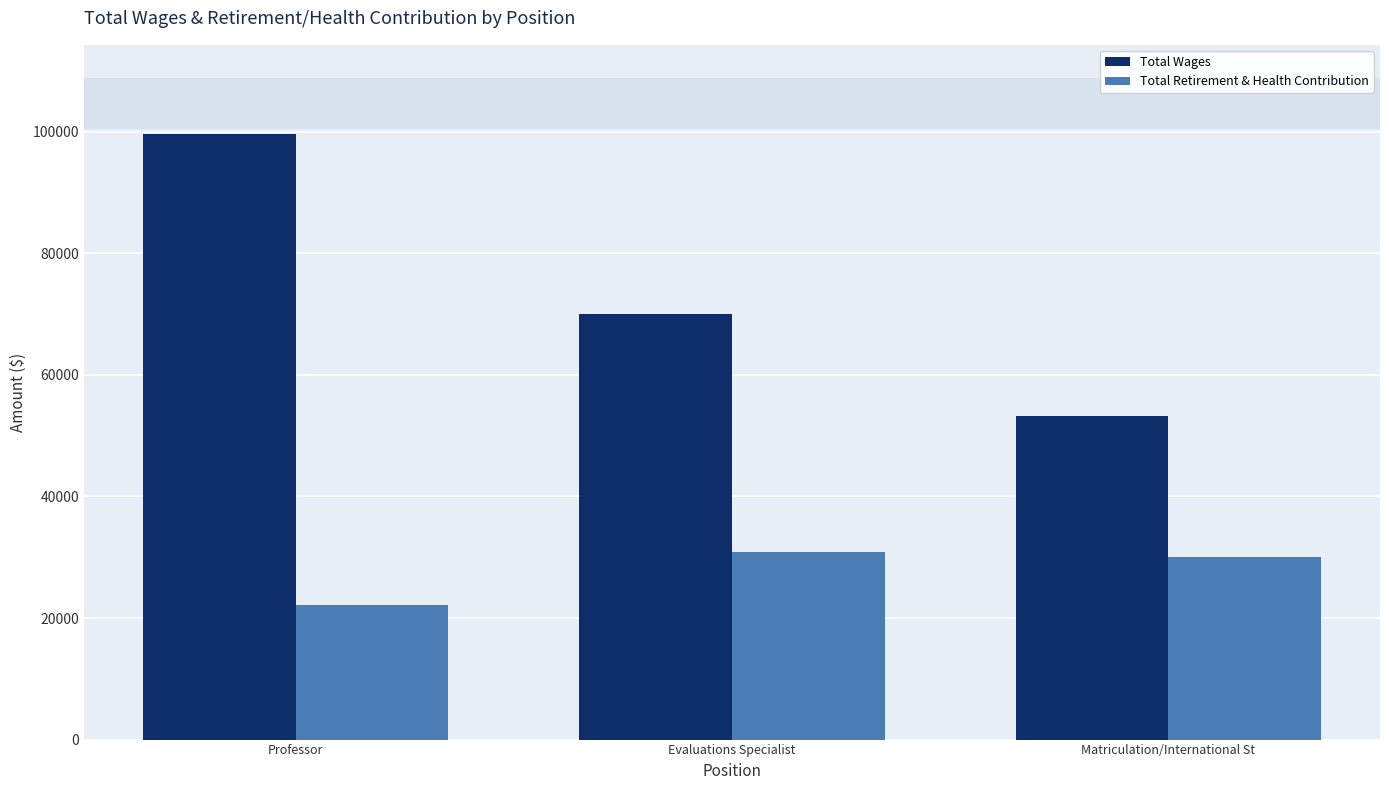

Rank the categories by Total Wages value from lowest to highest.

Matriculation/International St, Evaluations Specialist, Professor